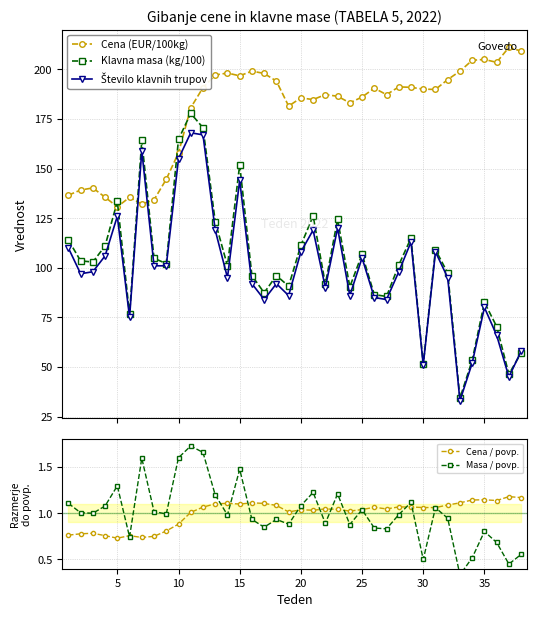

True or false: Cena / povp. has more than 2 interior local peaks.

True